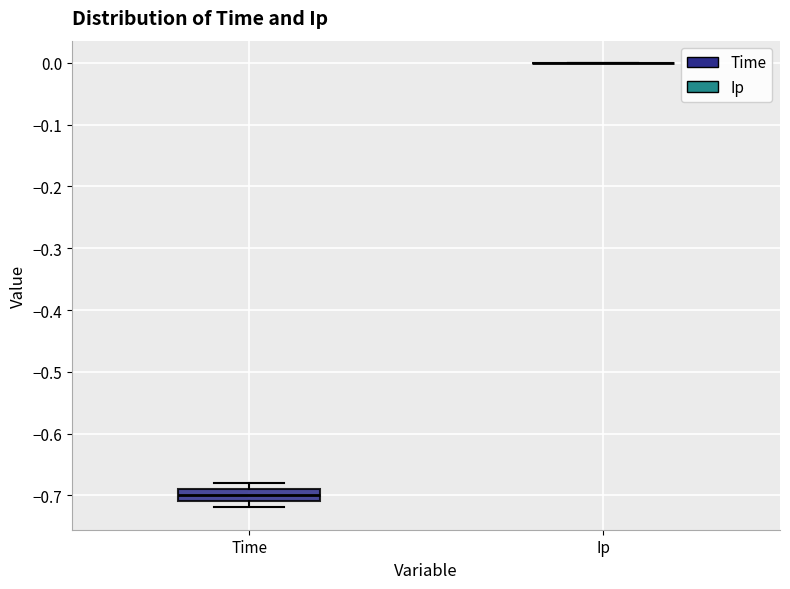

Which box is the tallest, from its lower edge to its upper edge?

Time